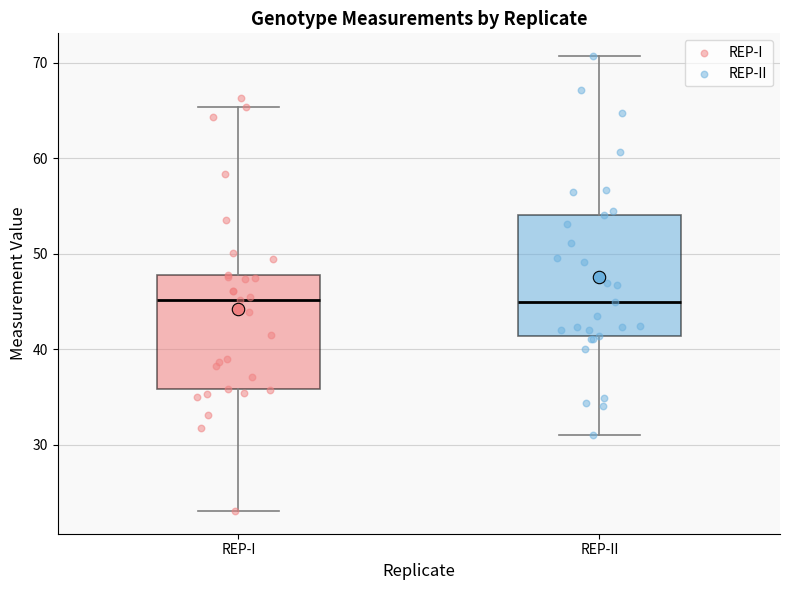

Where is the lower edge of the box for REP-I on the y-axis? The values are not printed on the chart, so give them approximately, as read against the axis.

36